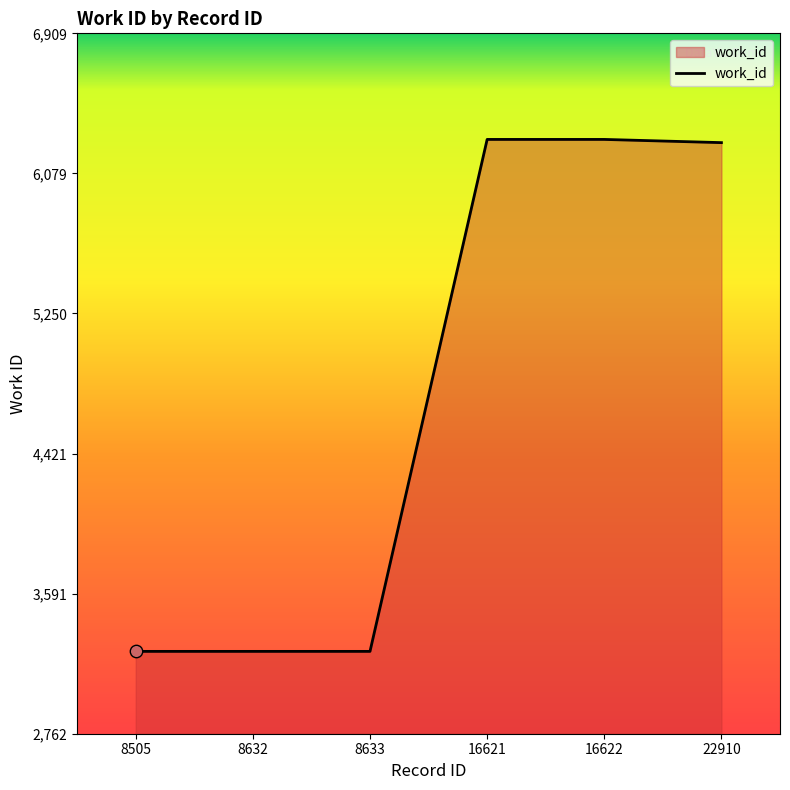

Between 16621 and 8505, which is larger?

16621